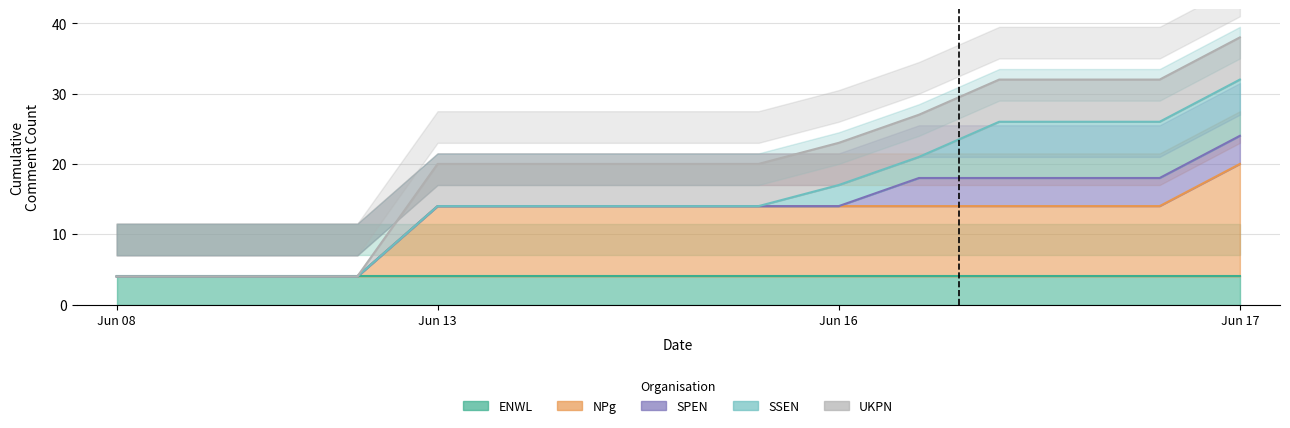

True or false: UKPN and SSEN cross at least once.

False